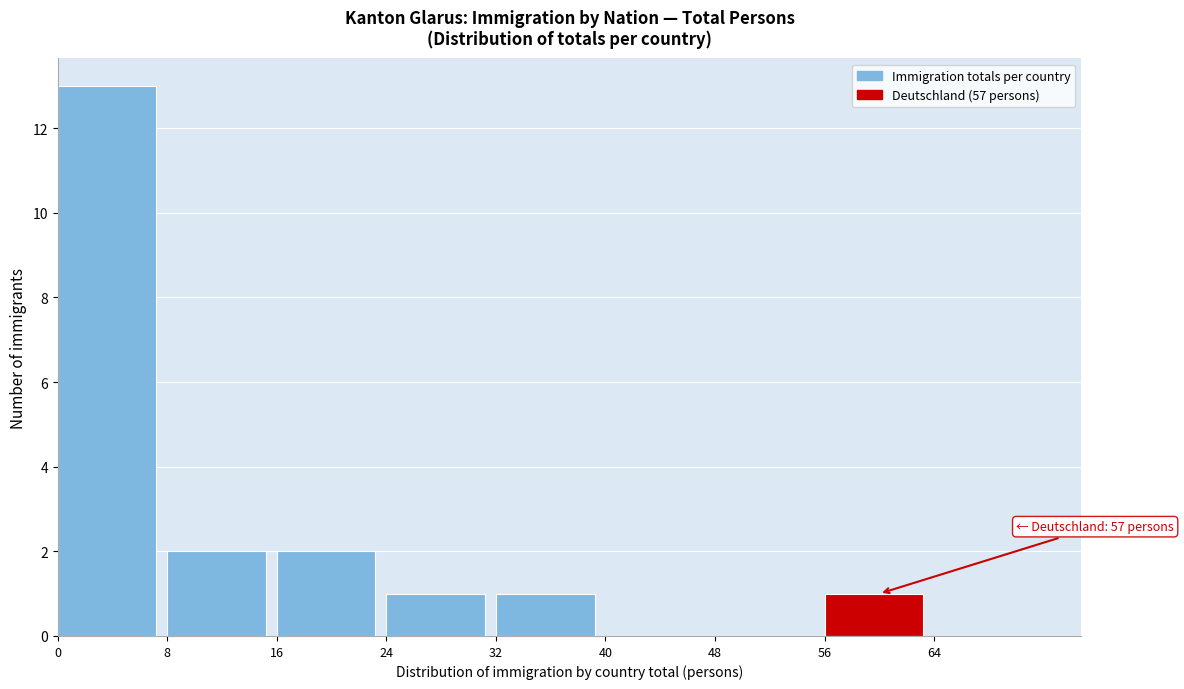

Over which range of the x-axis is the bar tallest?

0 to 8